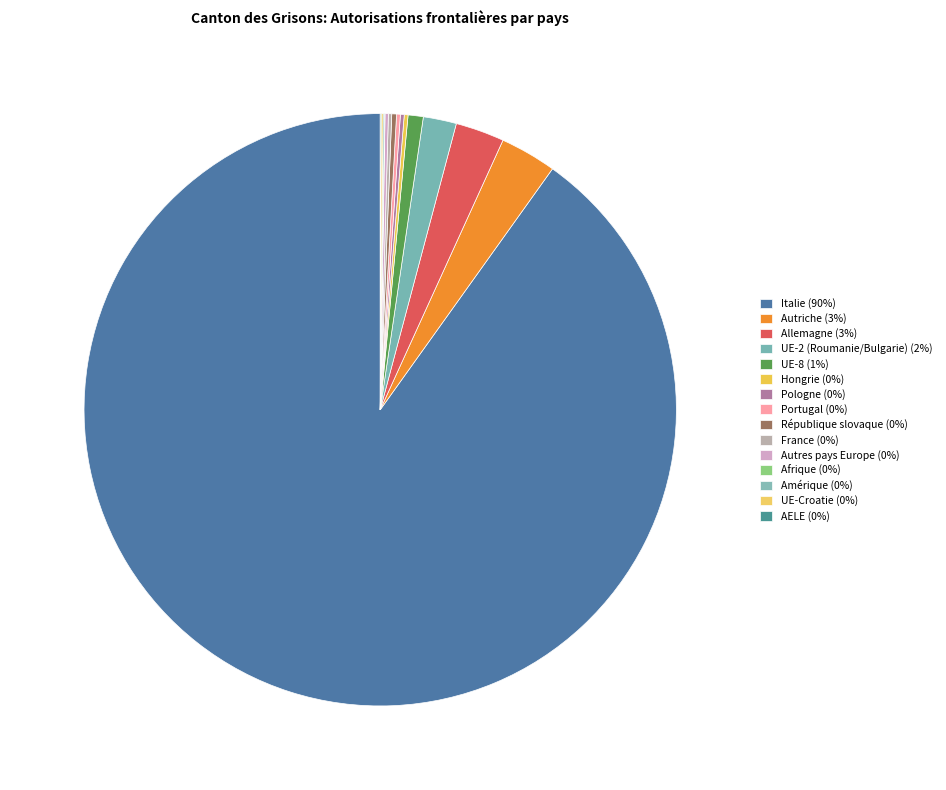

How many segments does this pie chart have?

15